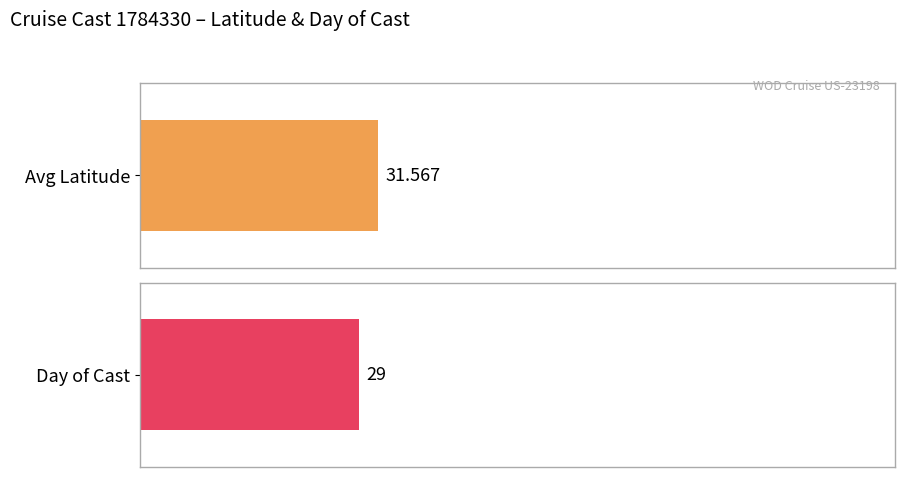

True or false: Day has a value of 41.4 at Cast 1784482.

False